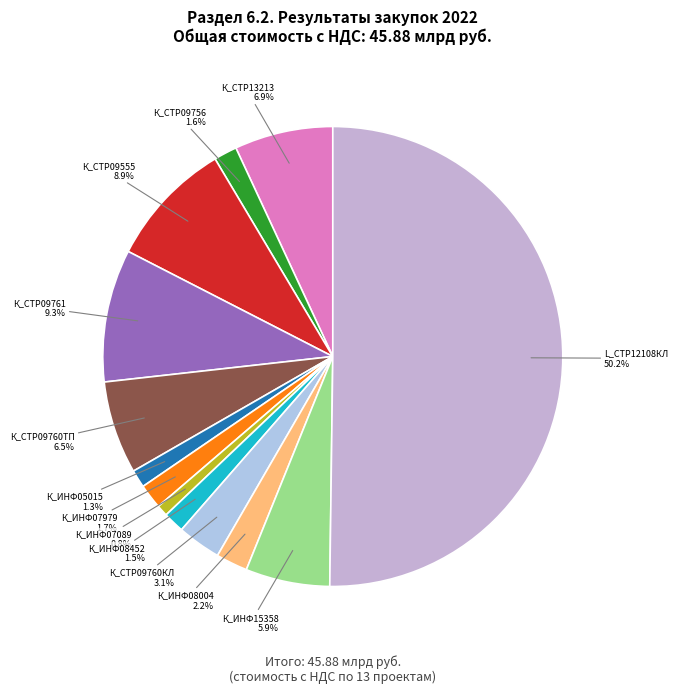

Which category has the biggest portion of the pie?

L_СТР12108КЛ